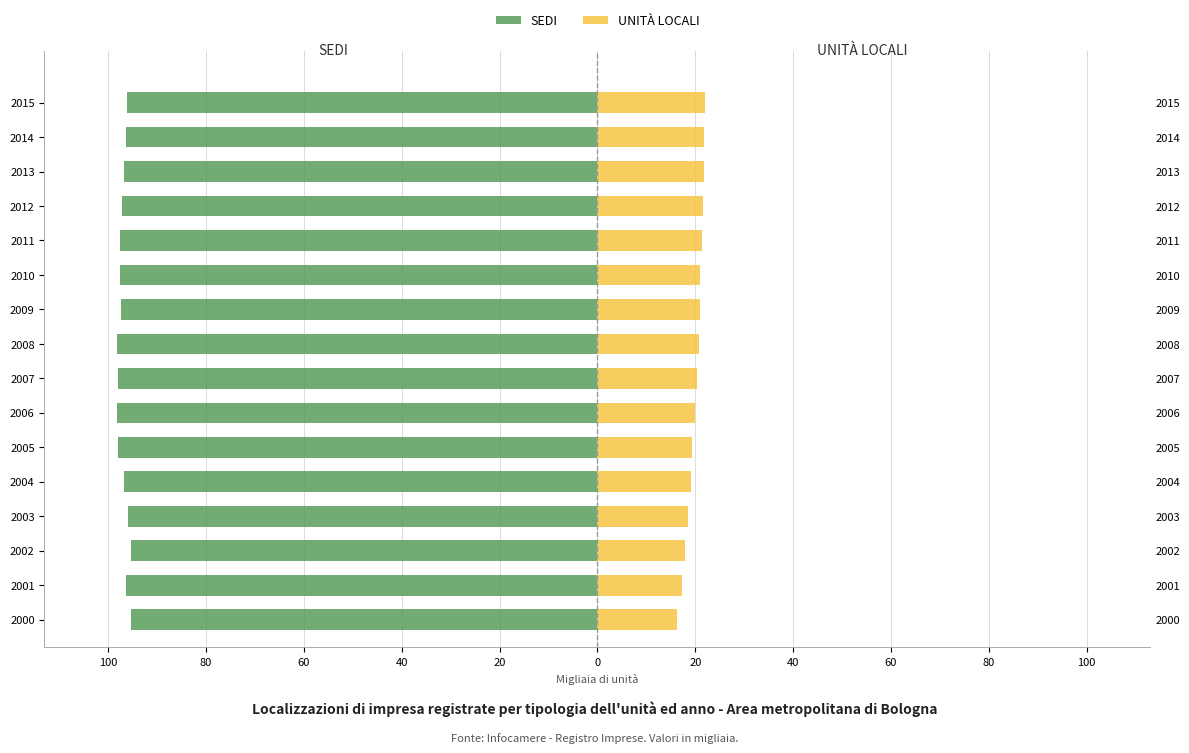

Which category has the highest value in the UNITÀ LOCALI series?

2015